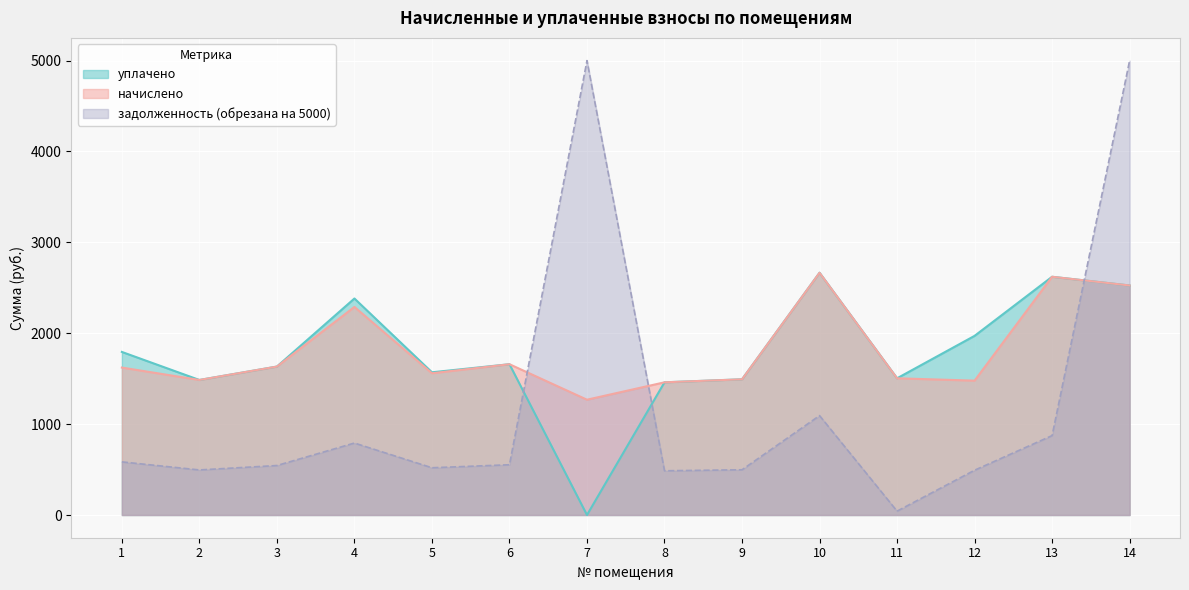

What is the average value of the уплачено series?

1769.1